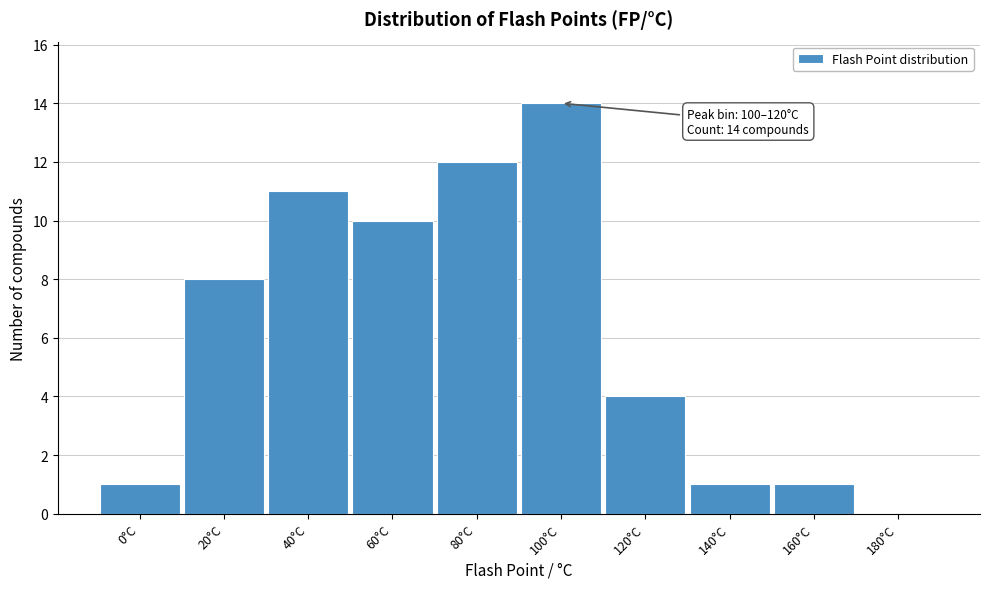

Reading left to right, extract all data points from this chart.

0°C=1	20°C=8	40°C=11	60°C=10	80°C=12	100°C=14	120°C=4	140°C=1	160°C=1	180°C=0